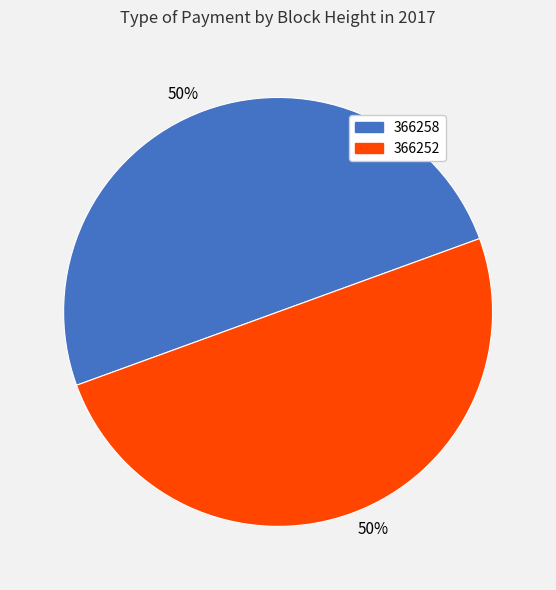

How many slices are in this pie chart?

2